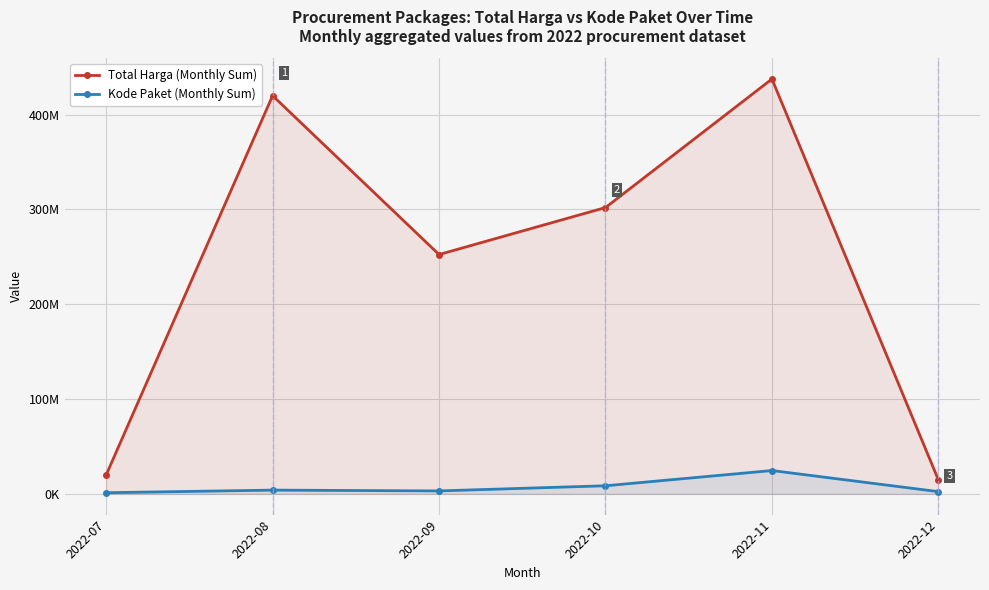

Which has a higher value, 2022-10 or 2022-08?

2022-08